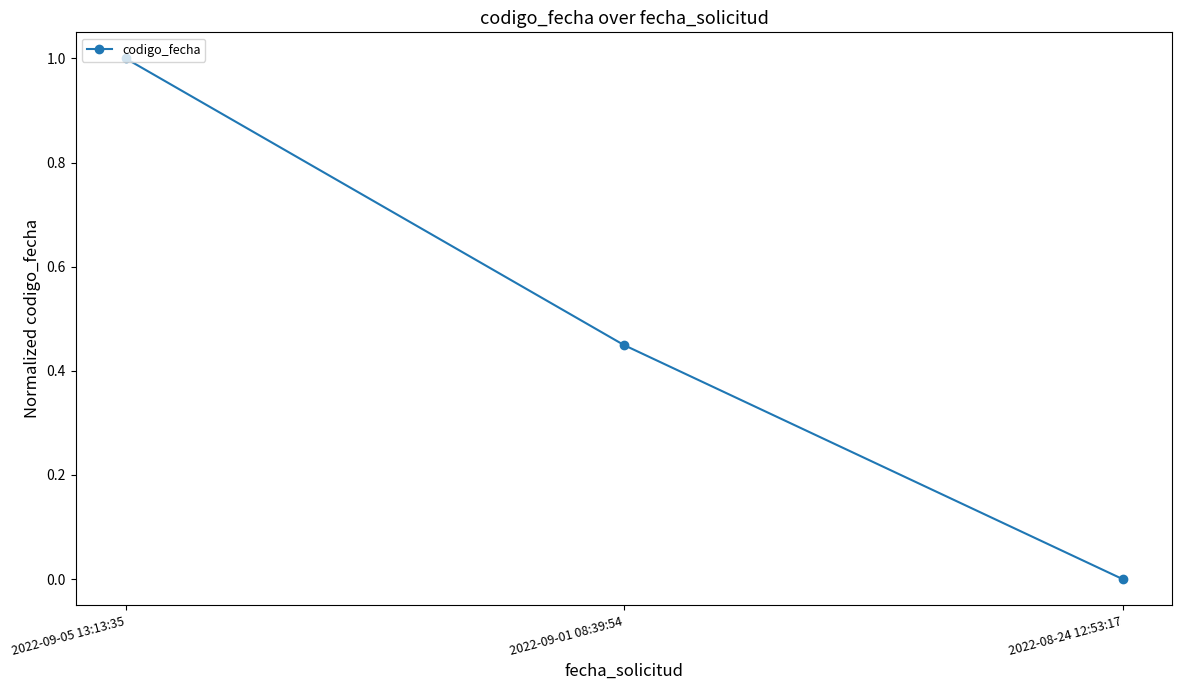

The chart shows a value of 1.0 at 2022-09-05 13:13:35. True or false?

True